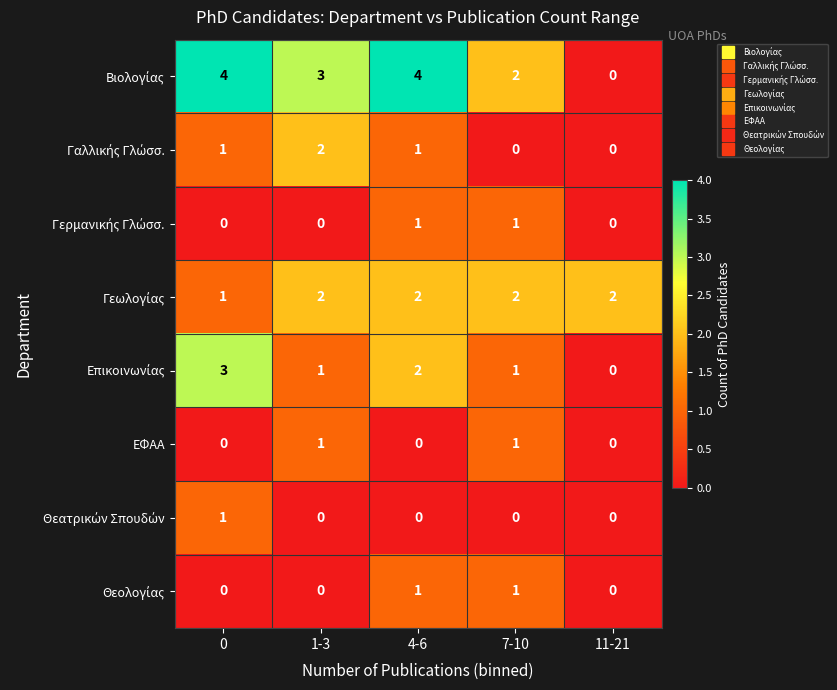

Count the ΕΦΑΑ values in the range 0 to 1.

5